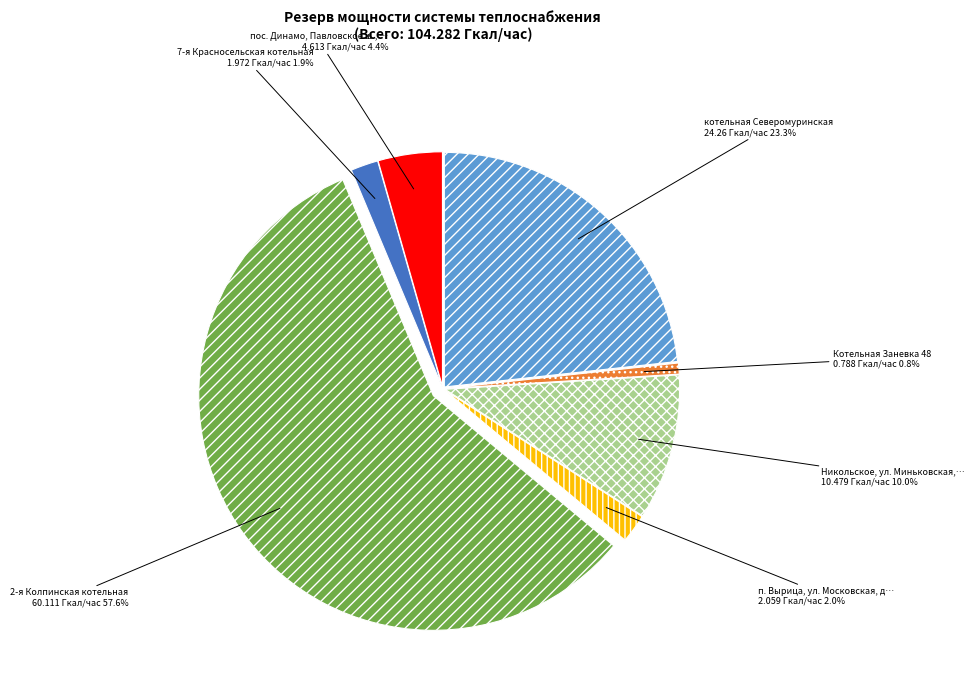

Is there any slice that represents more than half of the pie?

Yes